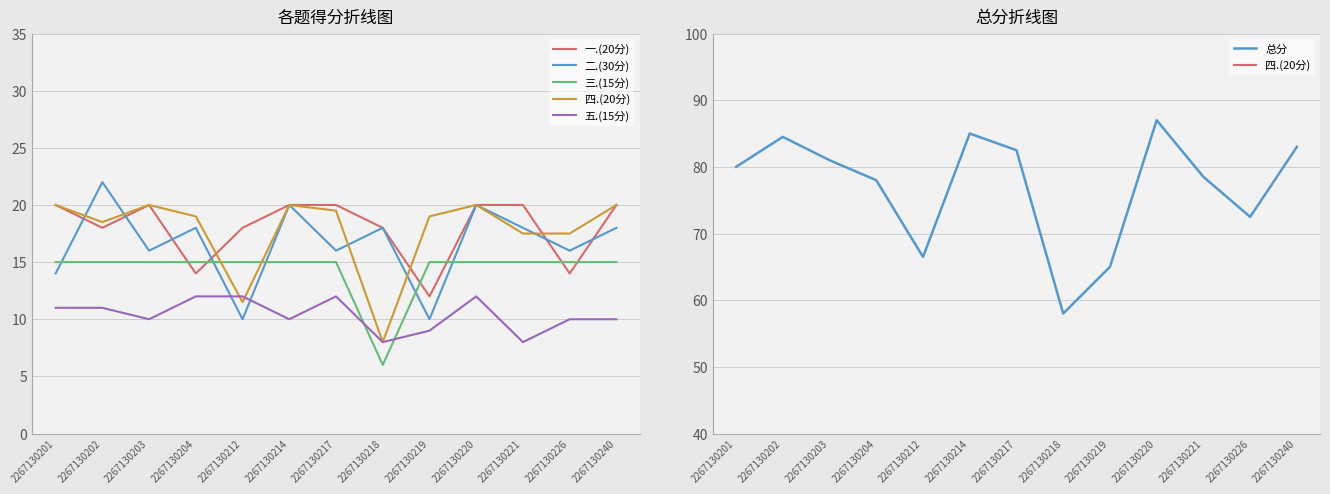

Which series has the largest total across all categories?

总分